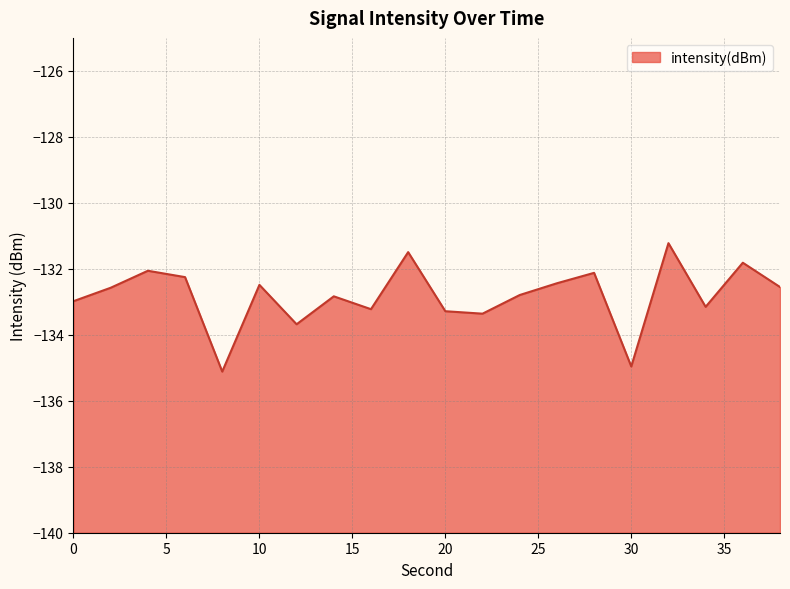

What is the average value?

-132.8